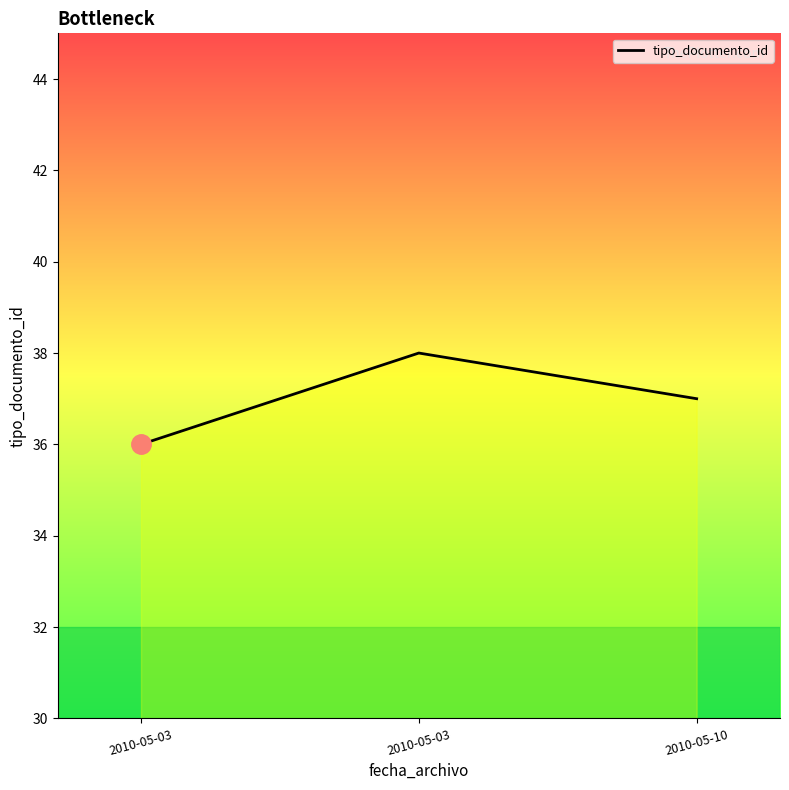

What is the change in value from 2010-05-03 to 2010-05-10?

+1